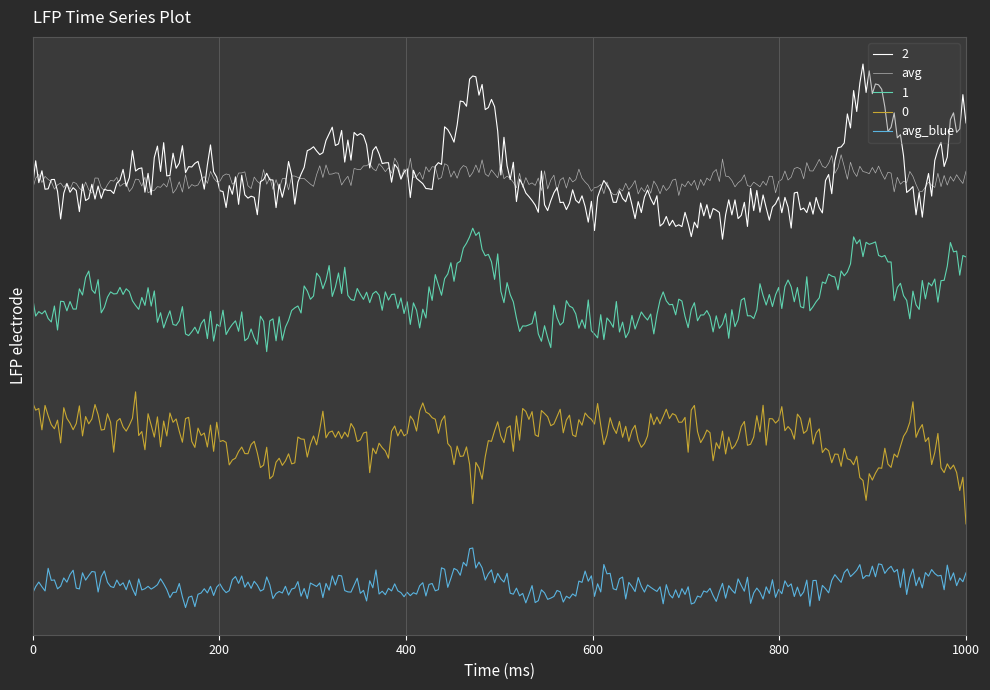

Does the chart display data point markers on the line(s)?

No